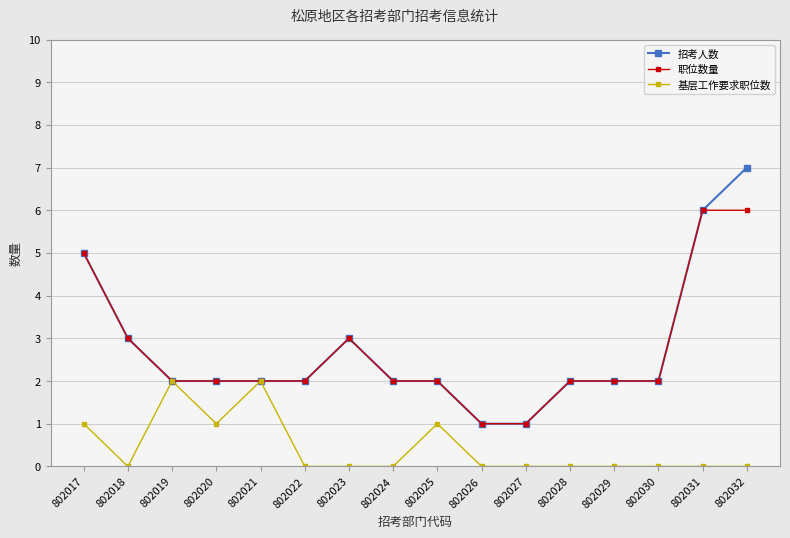

At which category is the sum across all series the highest?

802032